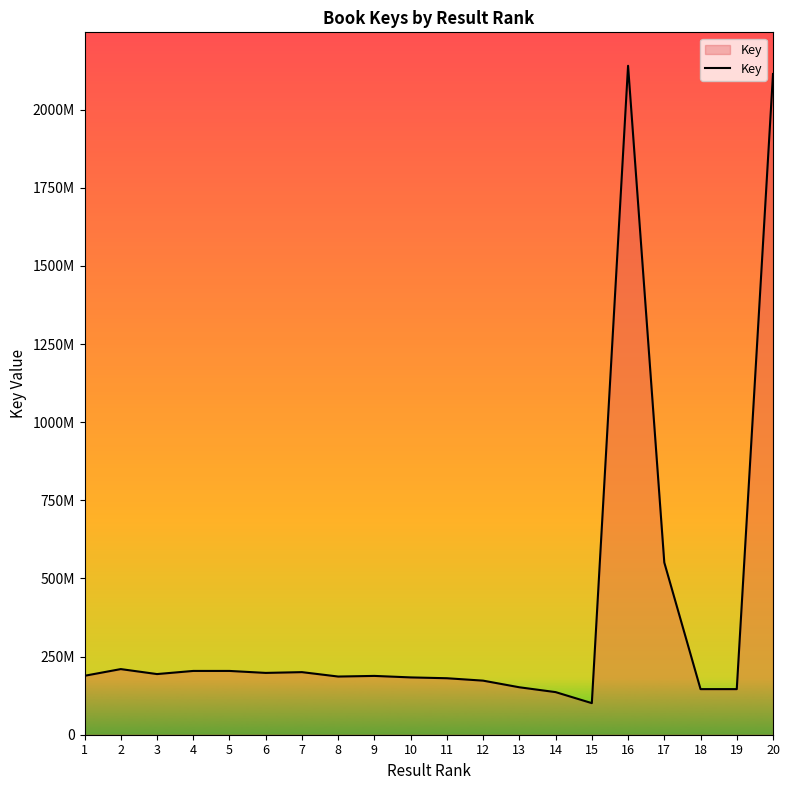

Is this an area chart (filled region under the line)?

Yes